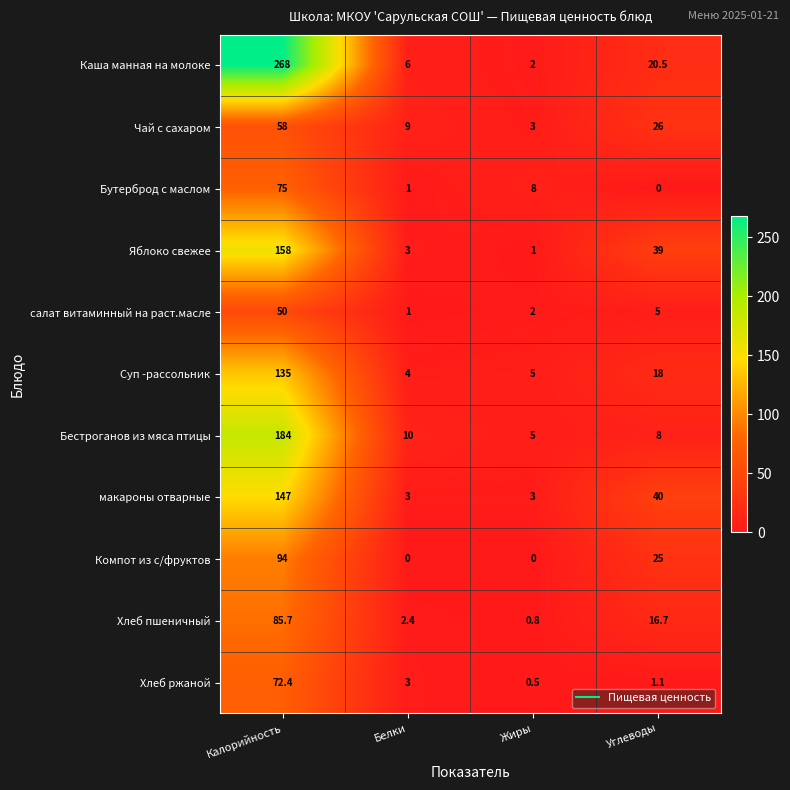

At which label is Яблоко свежее closest to 79?

Углеводы